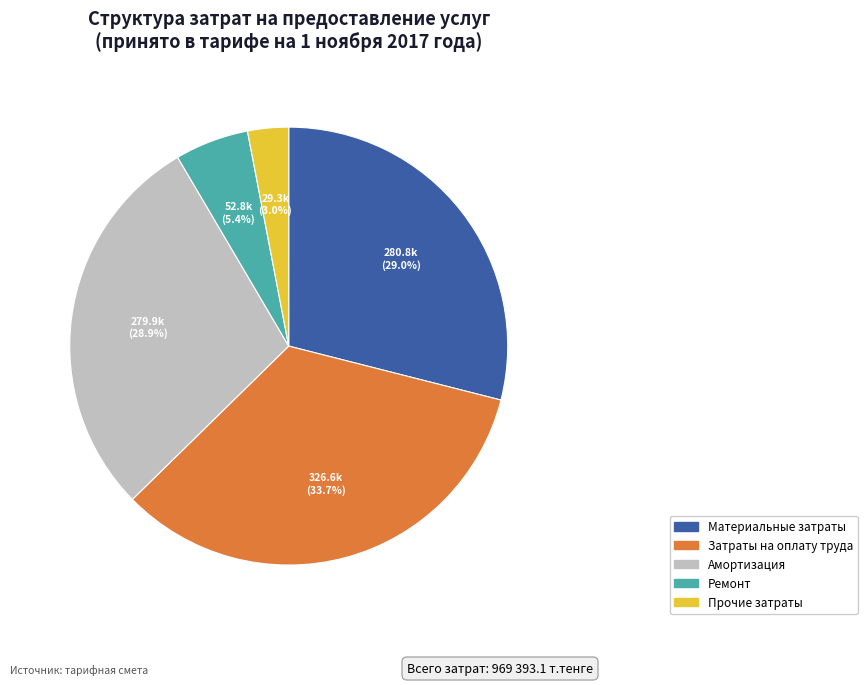

Is there any slice that represents more than half of the pie?

No